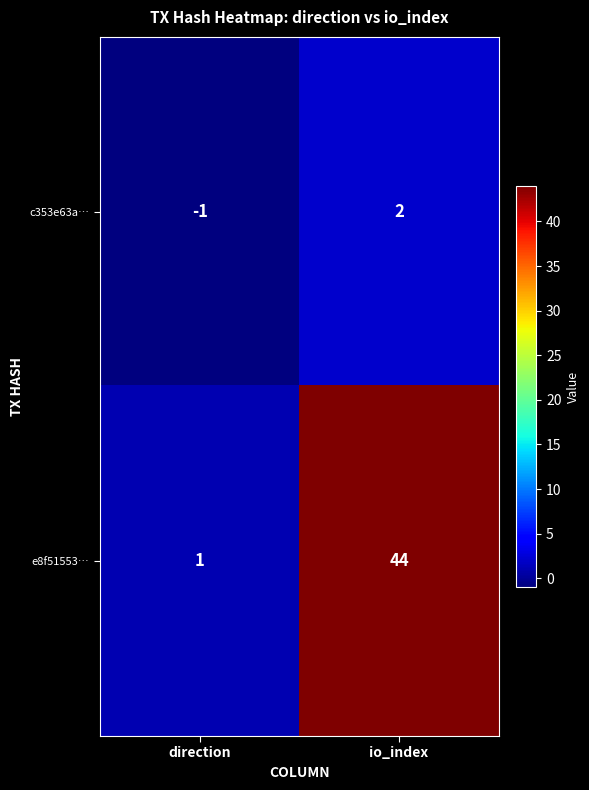

At io_index, list the series in order from largest to smallest.

e8f51553…, c353e63a…